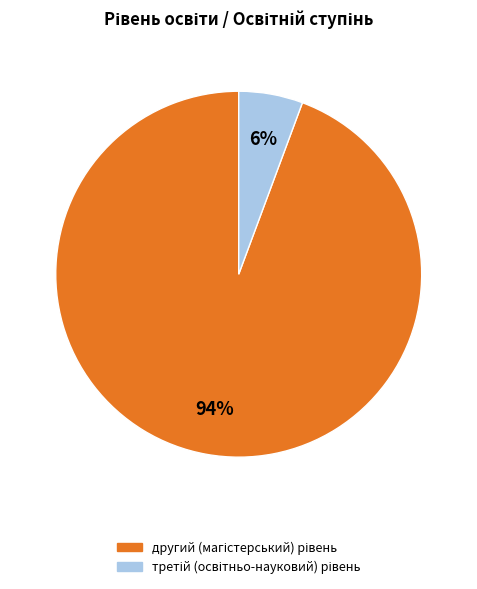

To the nearest percent, what is the average slice percentage?

50%